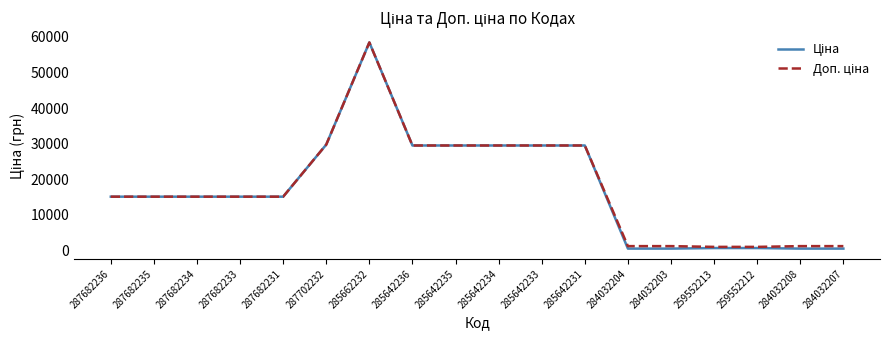

Which category has the highest value across all series?

285662232